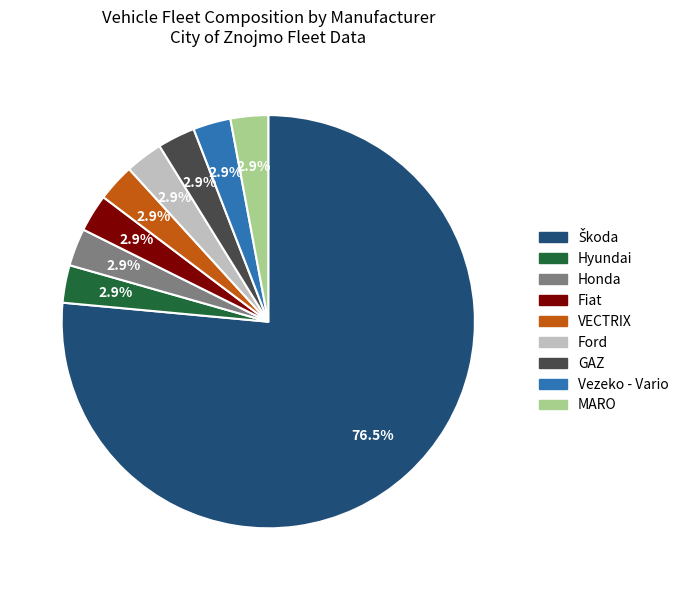

Is there any slice that represents more than half of the pie?

Yes